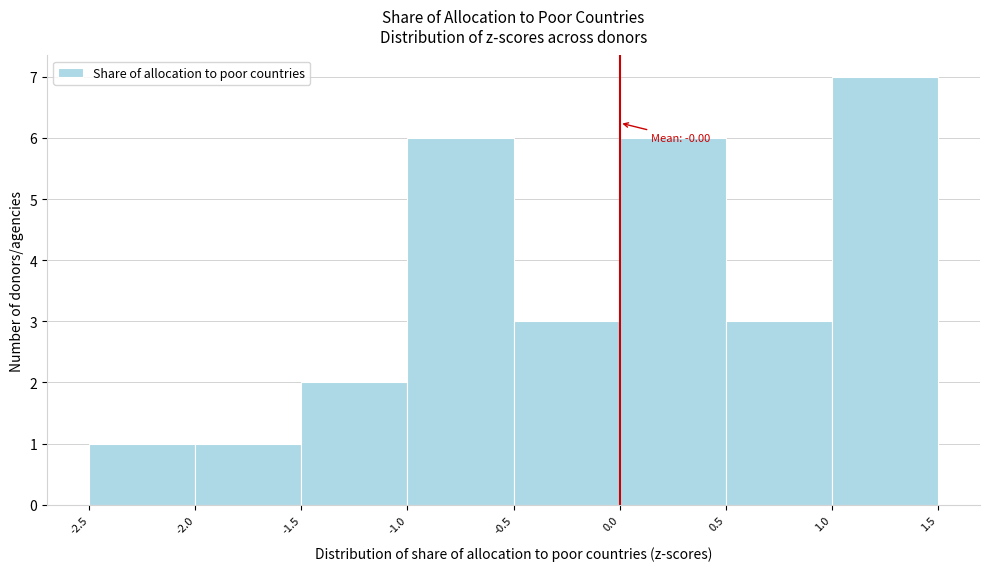

Which range on the x-axis has the tallest bar?

1.0 to 1.5